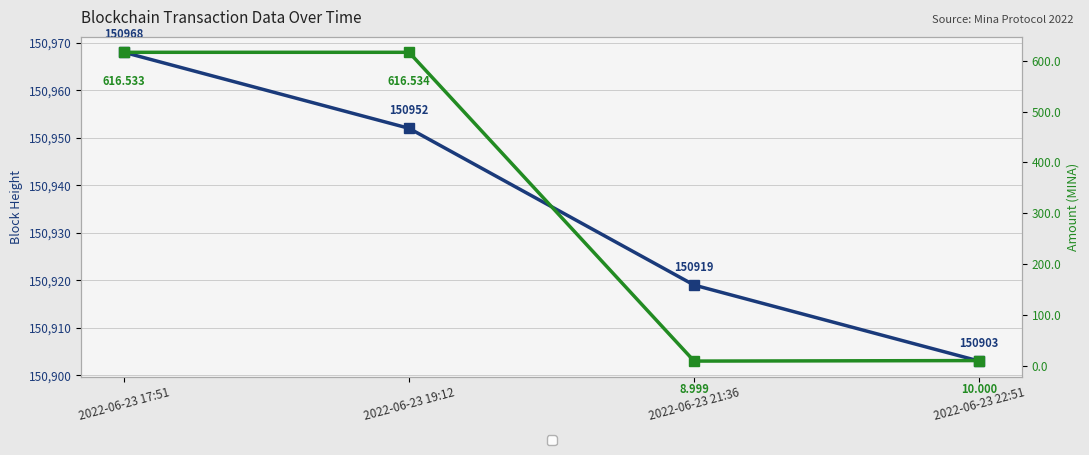

True or false: Amount and BlockHeight intersect in this chart.

False